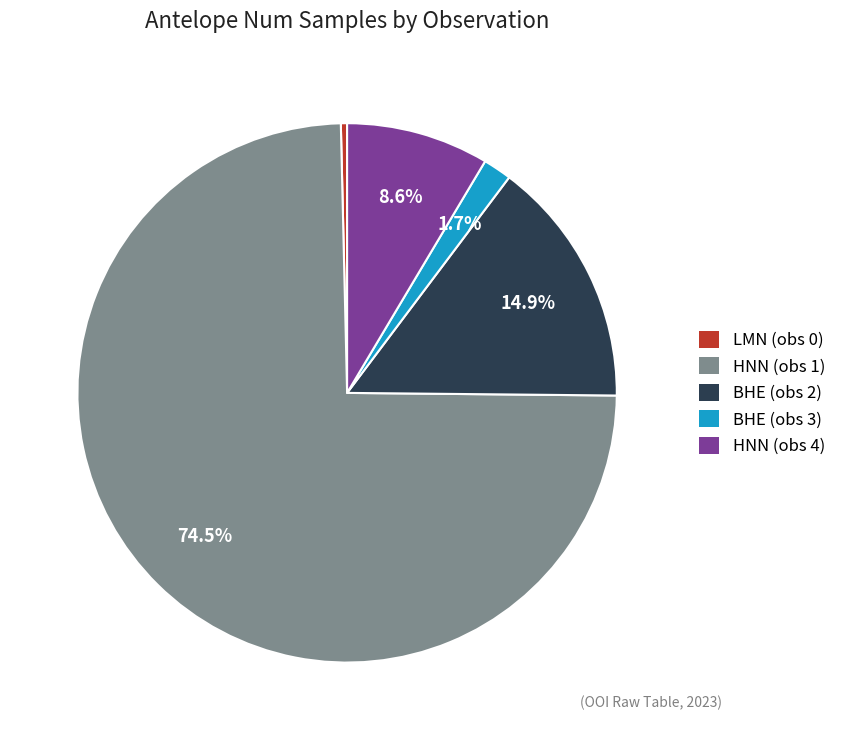

How much of the chart is everything except BHE (obs 3)?

98.3%